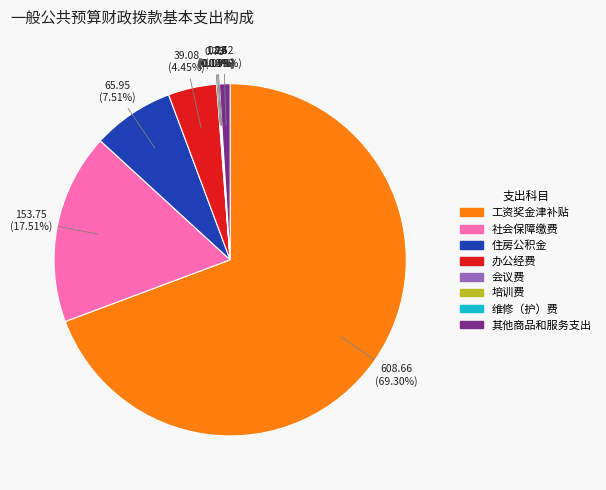

What is the largest slice in the pie chart?

工资奖金津补贴